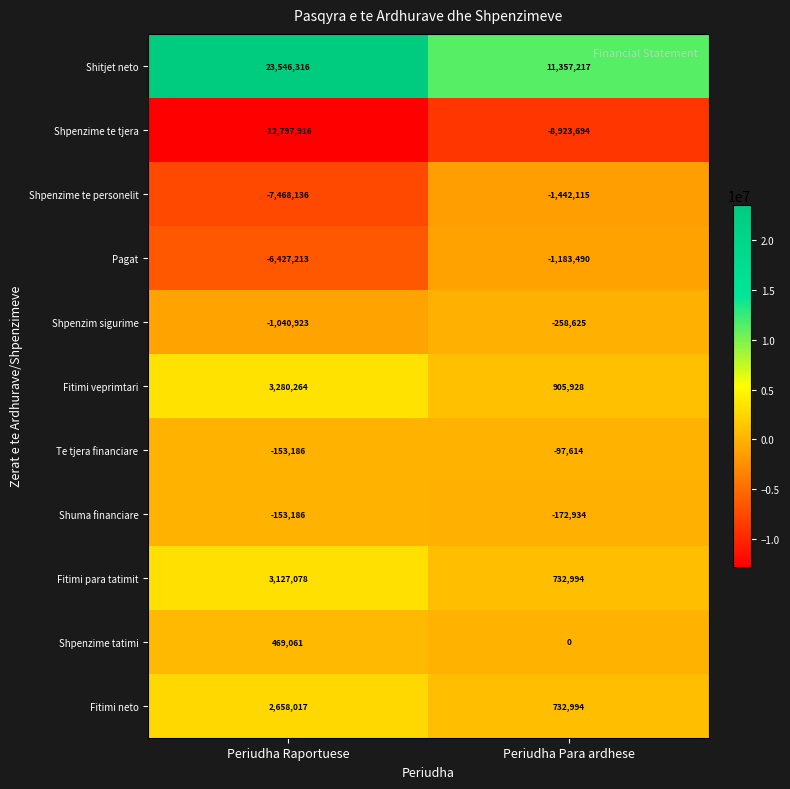

What is the sum of all Shpenzime te tjera values?

-21721610